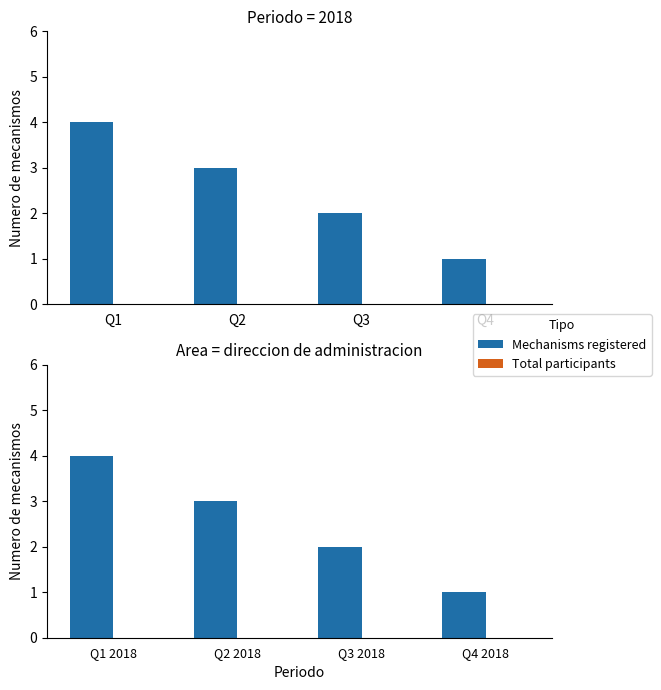

What is the spread (max minus min) of values at Q1 2018?

4